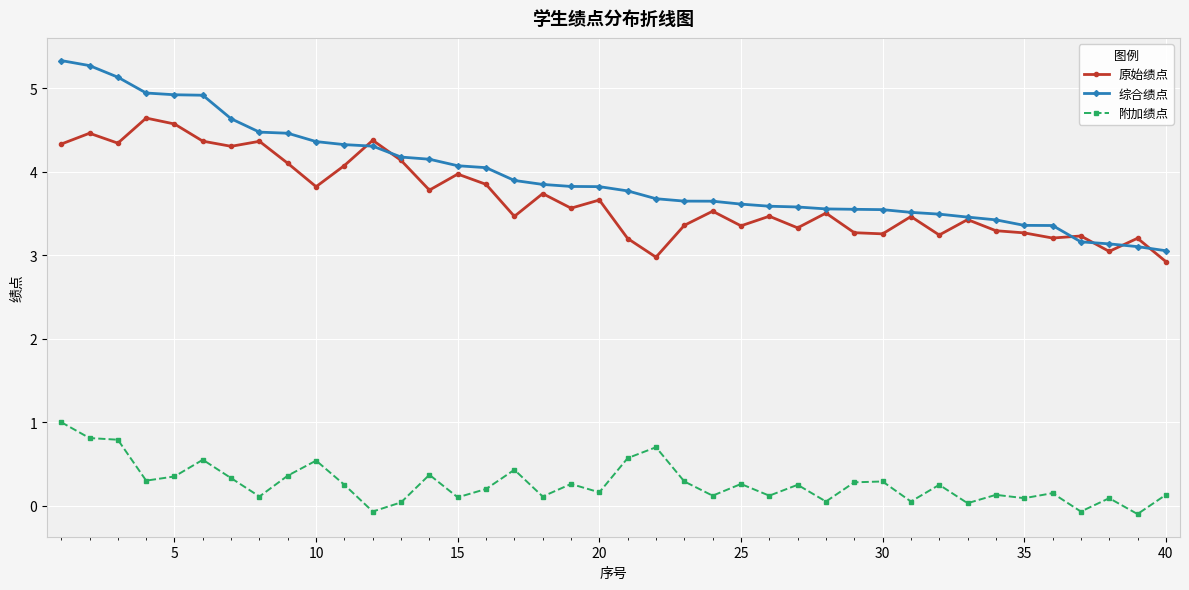

True or false: 附加绩点 has more than 0 points higher than both neighbors.

True